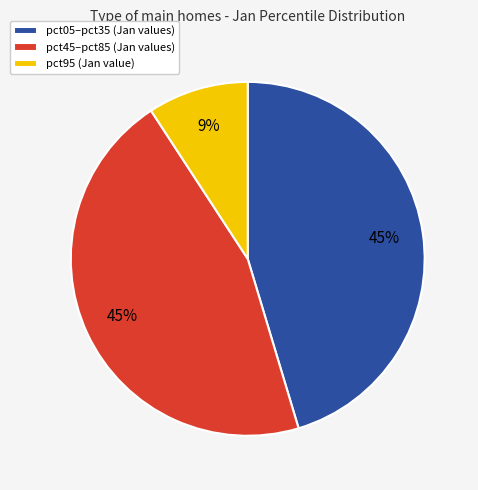

To the nearest percent, what percentage of the pie is pct45–pct85 (Jan values)?

45%